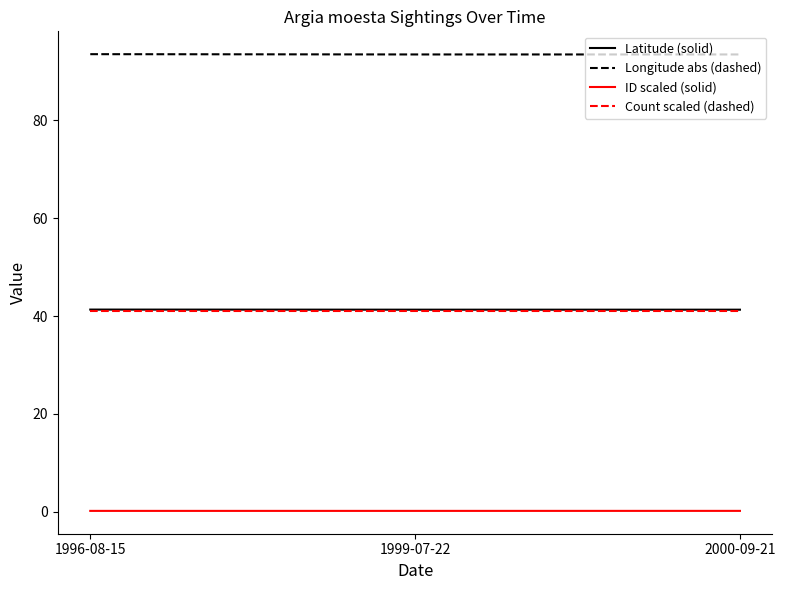

At how many categories does at least one series exceed 85?

3